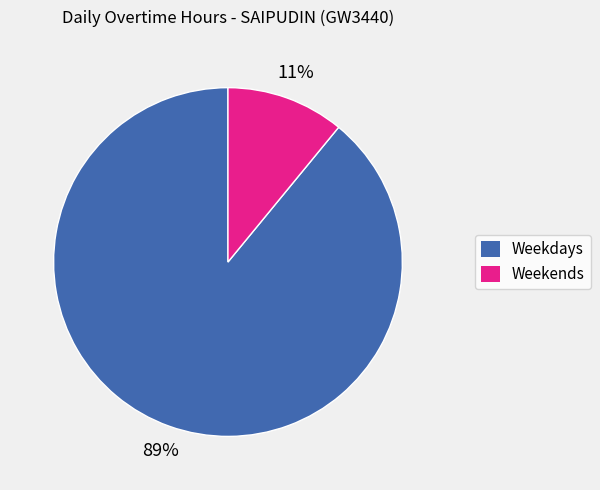

To the nearest percent, what is the average slice percentage?

50%